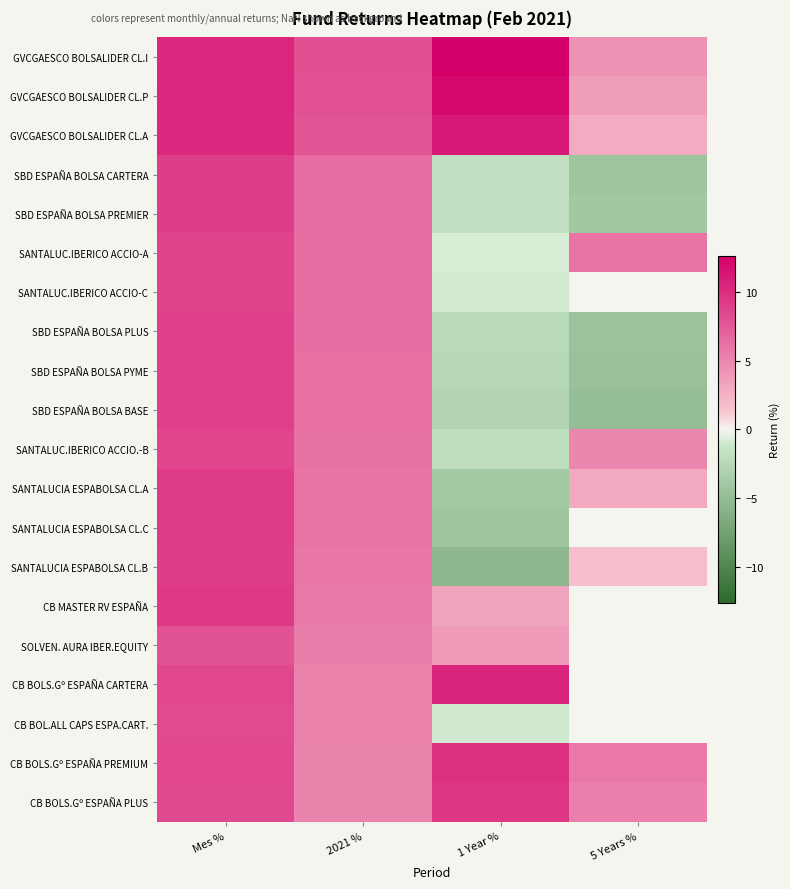

Where does the SANTALUCIA ESPABOLSA CL.A series first go above 6?

Mes %